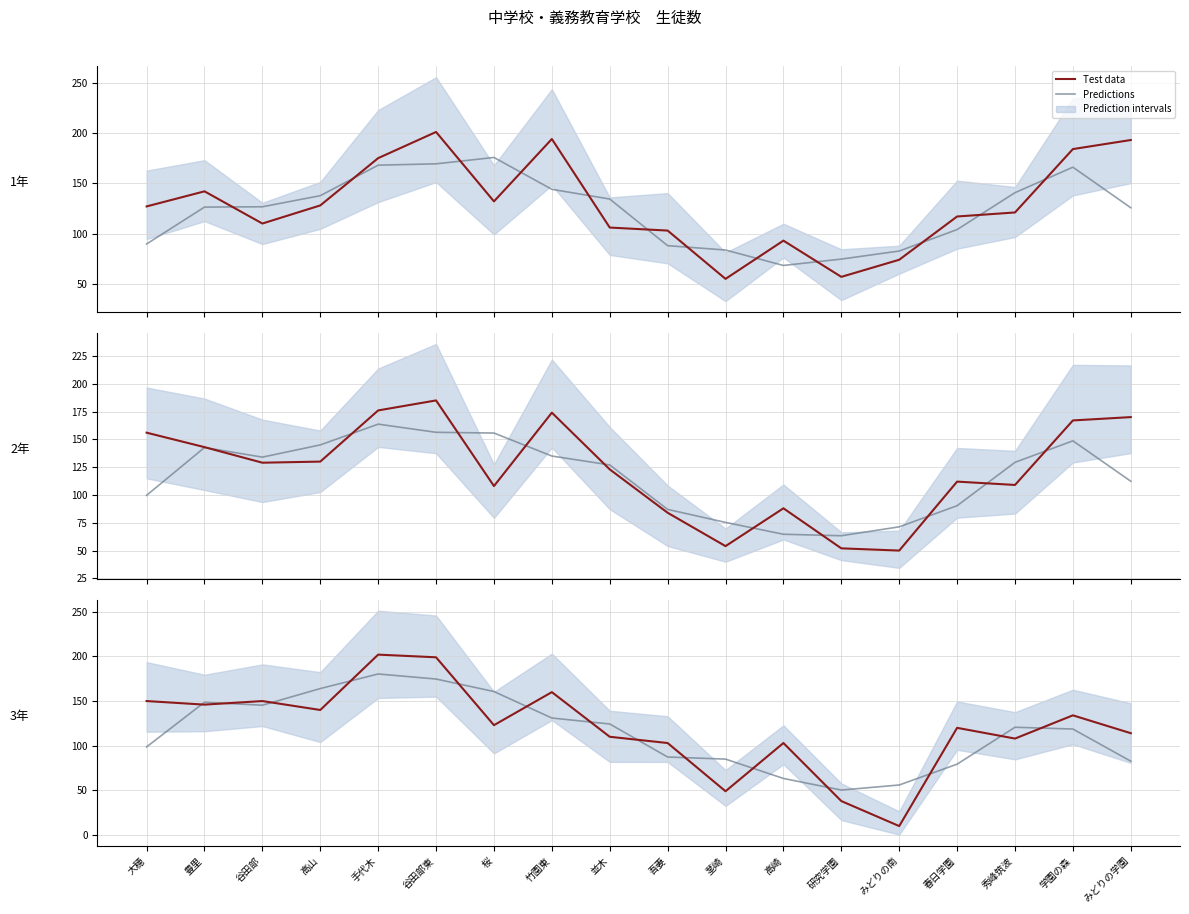

Where is Predictions nearest to the value 115?

学園の森